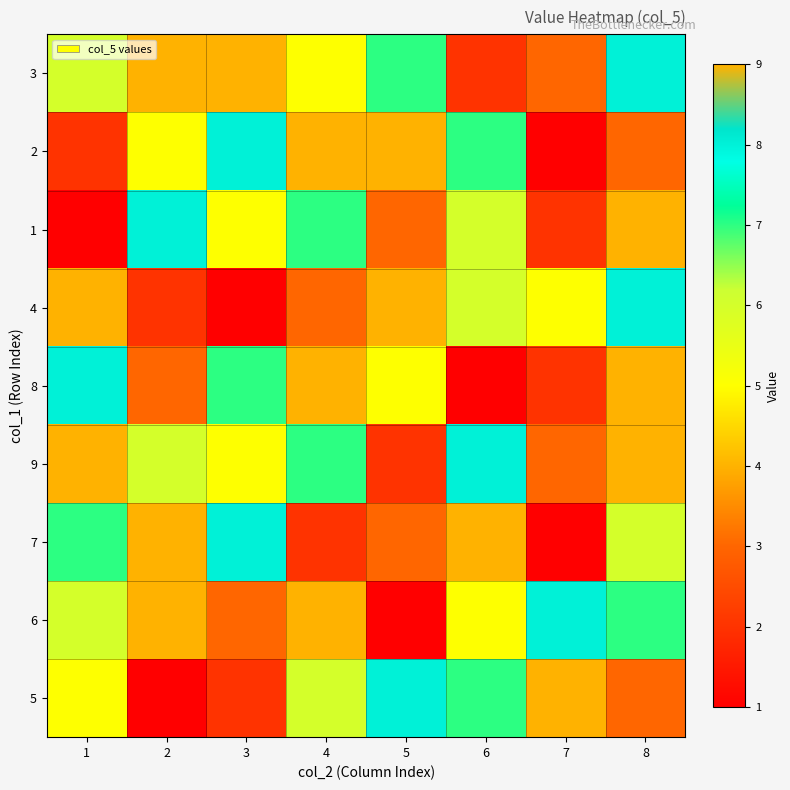

Reading left to right, transcribe all the data shown in this chart.

3: 1=6	2=4	3=9	4=5	5=7	6=2	7=3	8=8
2: 1=2	2=5	3=8	4=4	5=9	6=7	7=1	8=3
1: 1=1	2=8	3=5	4=7	5=3	6=6	7=2	8=9
4: 1=4	2=2	3=1	4=3	5=9	6=6	7=5	8=8
8: 1=8	2=3	3=7	4=4	5=5	6=1	7=2	8=9
9: 1=9	2=6	3=5	4=7	5=2	6=8	7=3	8=4
7: 1=7	2=9	3=8	4=2	5=3	6=4	7=1	8=6
6: 1=6	2=4	3=3	4=9	5=1	6=5	7=8	8=7
5: 1=5	2=1	3=2	4=6	5=8	6=7	7=9	8=3